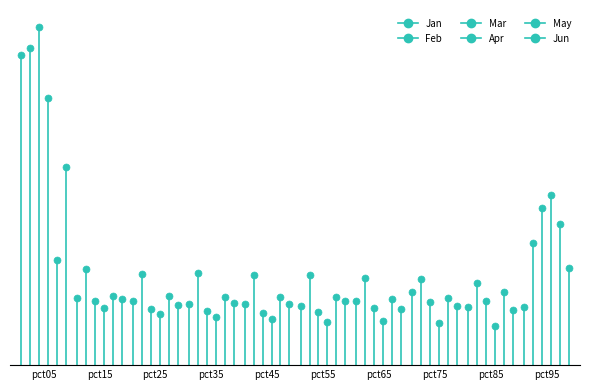

Is the value of Feb at pct65 greater than the value of Apr at pct75?

Yes